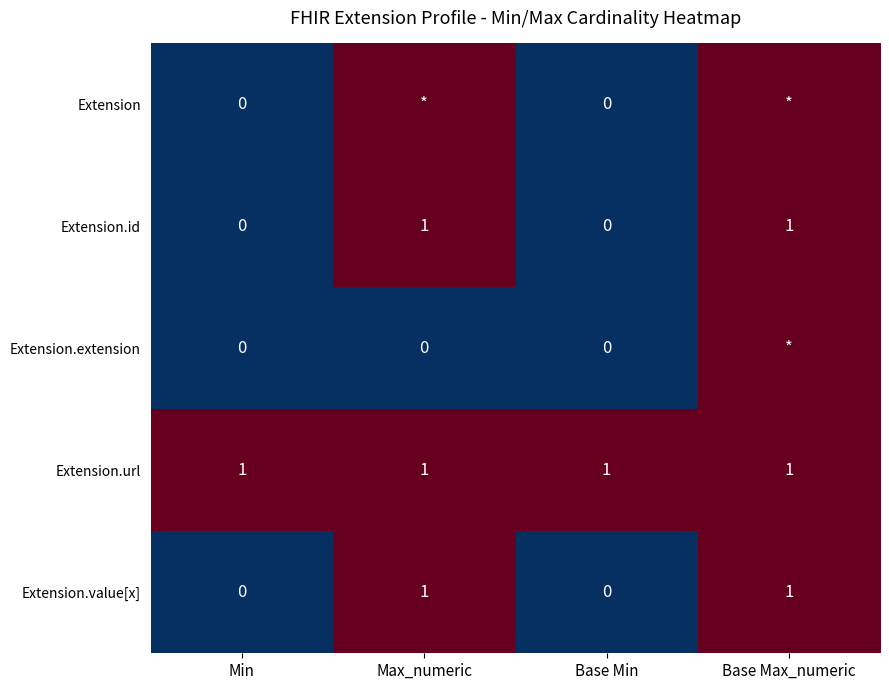

True or false: Extension.id has a value of 0 at Base Min.

True